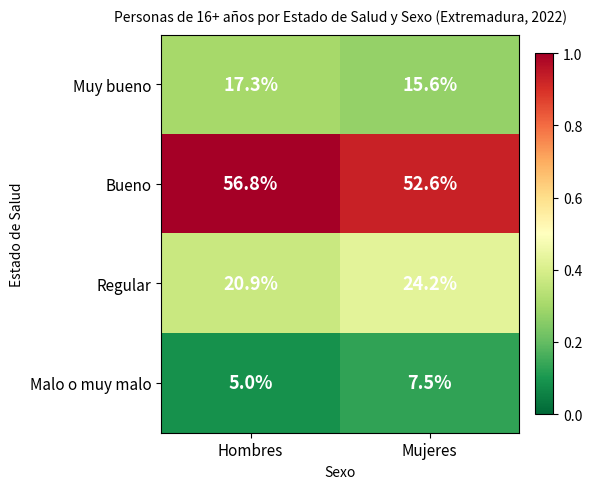

Rank the series by their maximum value, from lowest to highest.

Malo o muy malo, Muy bueno, Regular, Bueno